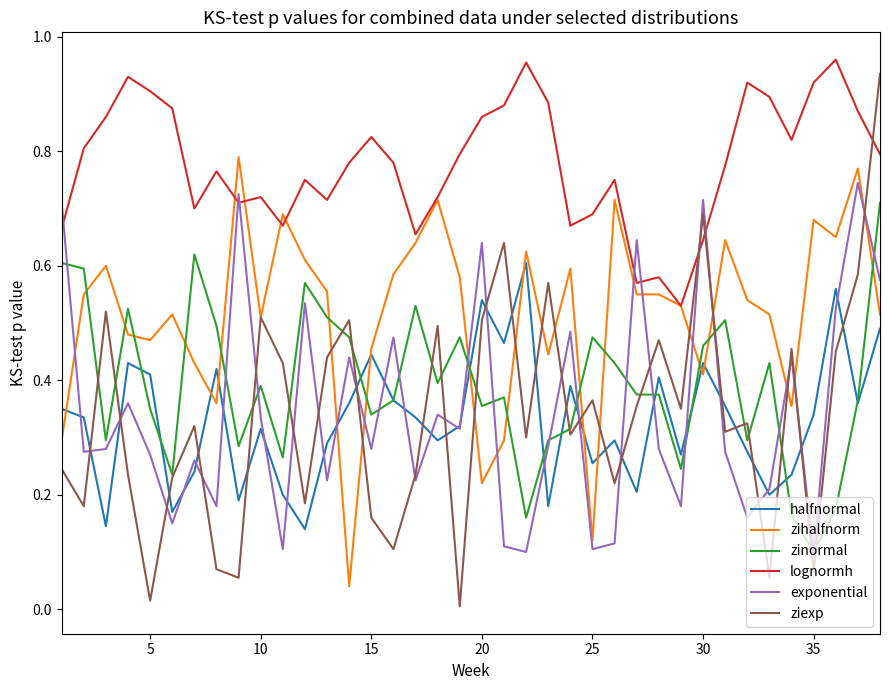

How many intersections are there between halfnormal and ziexp?

21